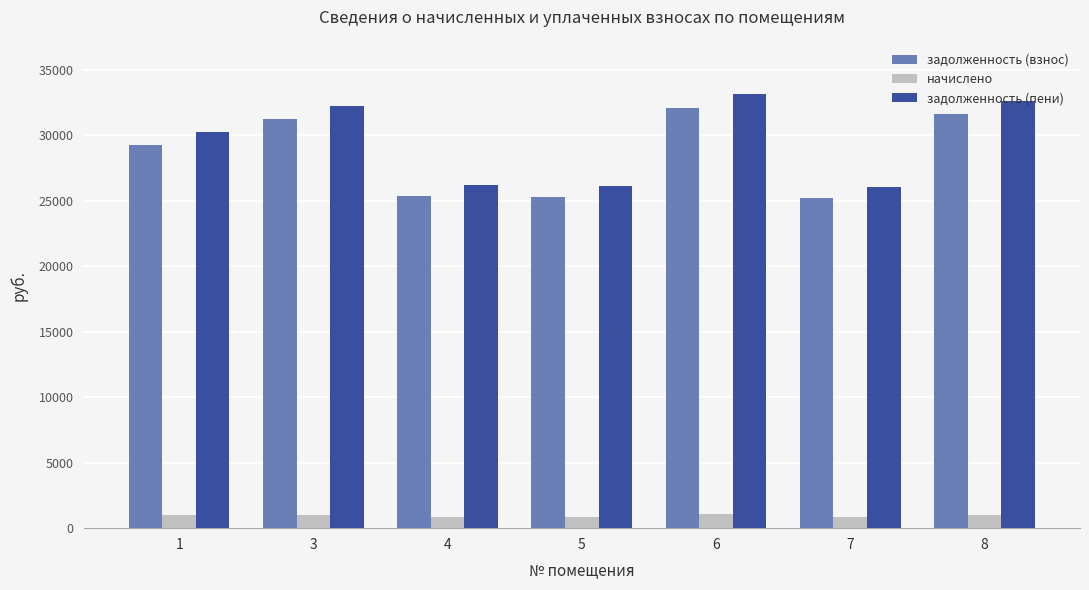

Are the bars grouped side by side (vs. stacked)?

Yes